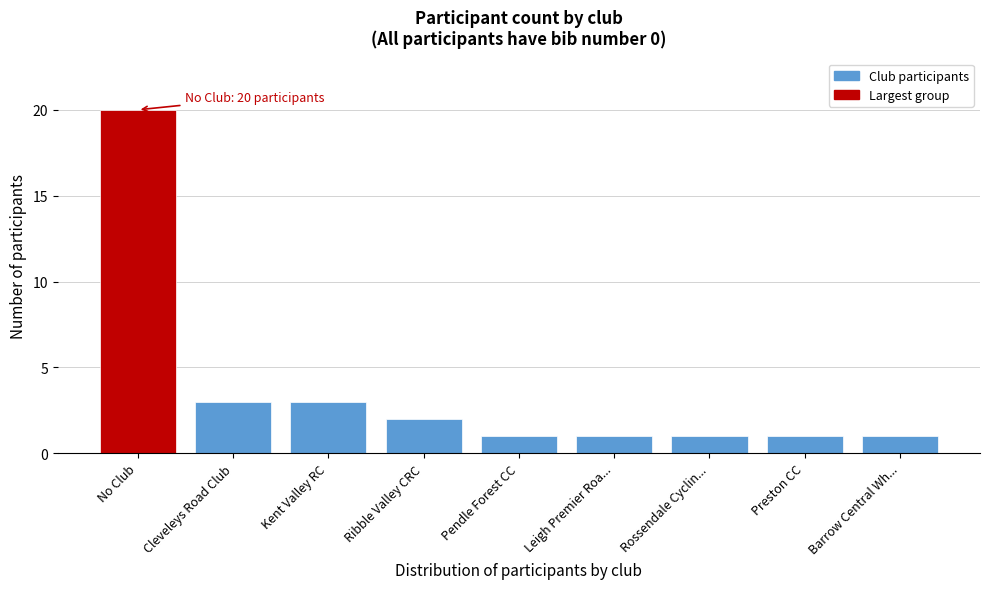

Reading right to left, list all the values displayed in this chart.

Barrow Central Wh...=1	Preston CC=1	Rossendale Cyclin...=1	Leigh Premier Roa...=1	Pendle Forest CC=1	Ribble Valley CRC=2	Kent Valley RC=3	Cleveleys Road Club=3	No Club=20